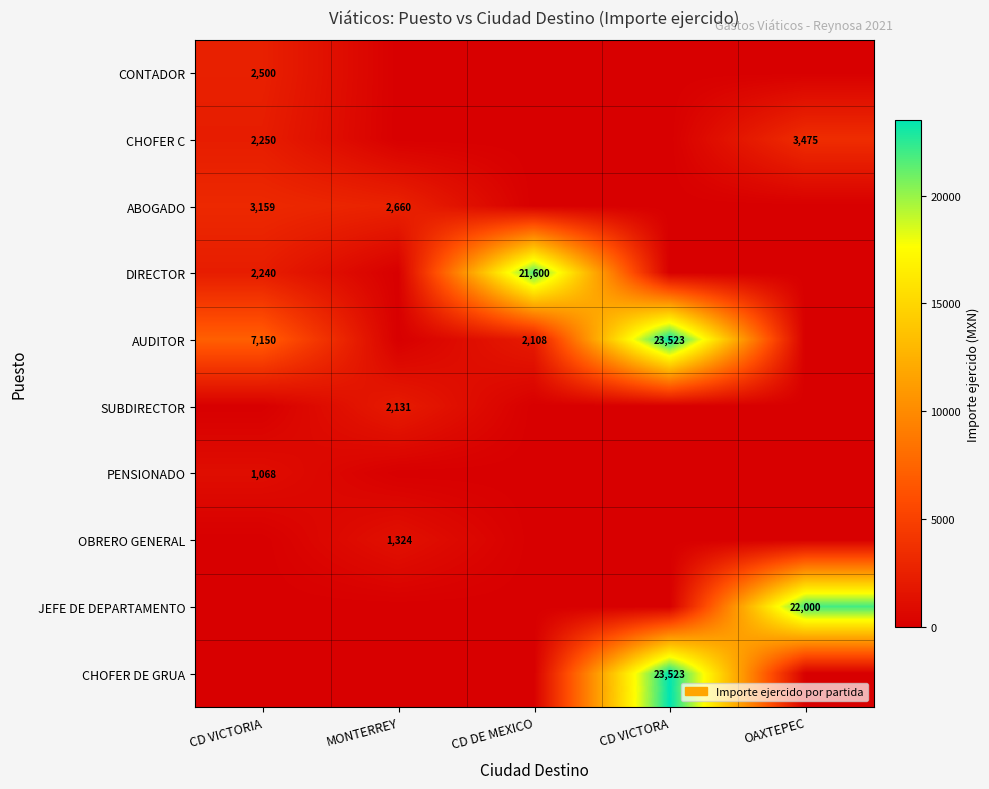

What is the difference between the highest and lowest values at CD DE MEXICO?

21599.9